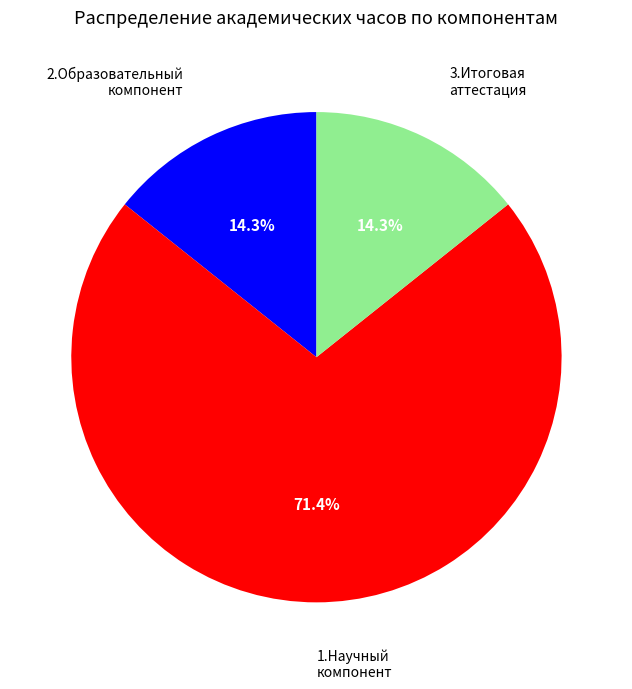

Is there any slice that represents more than half of the pie?

Yes